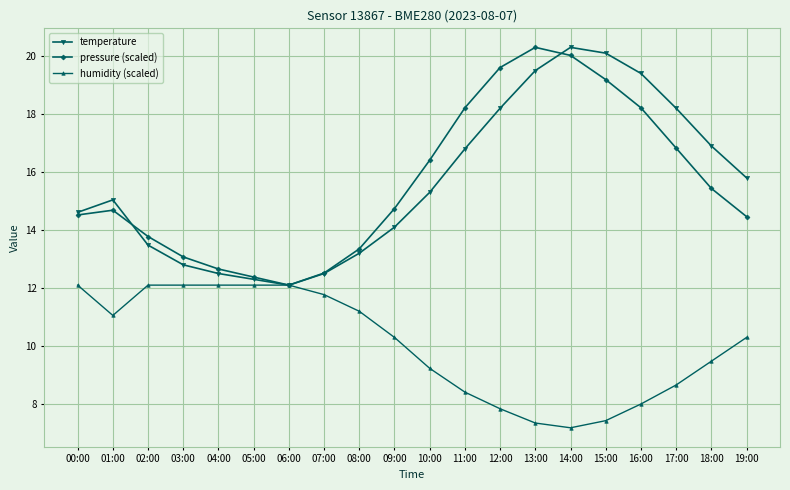

Rank the series at 19:00 from lowest to highest value.

humidity (scaled), pressure (scaled), temperature